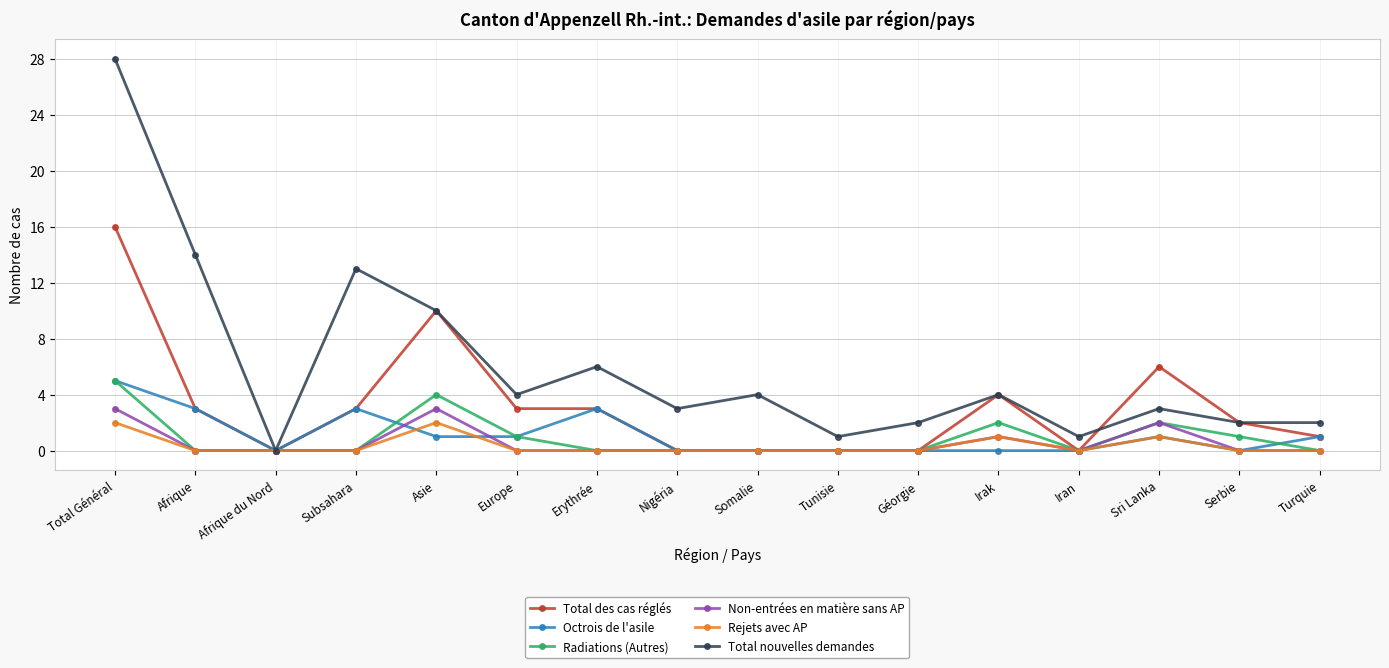

Is it true that Non-entrées en matière sans AP equals 3 at Total Général?

True